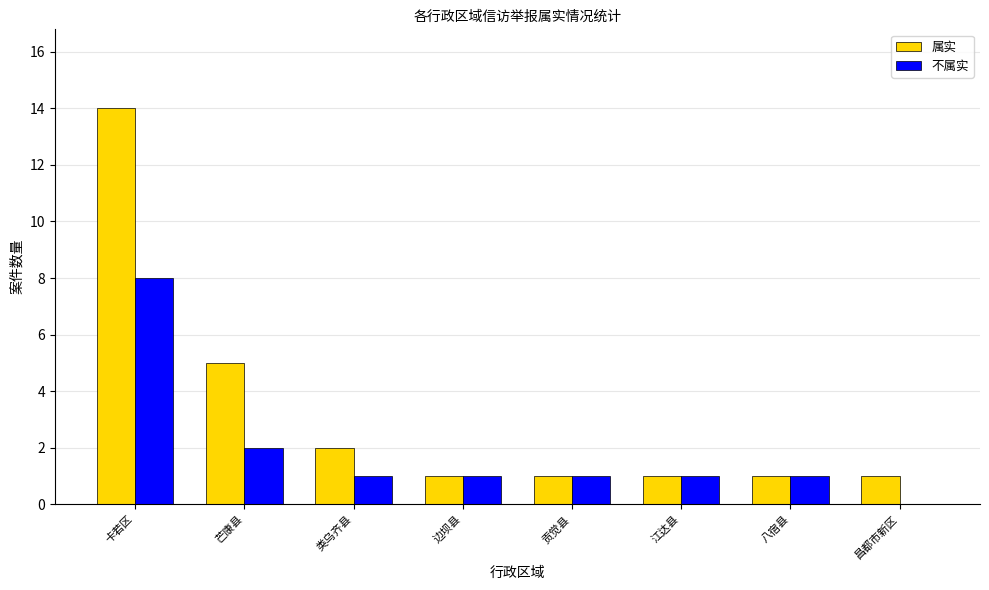

The value of 不属实 at 八宿县 is 1. True or false?

True